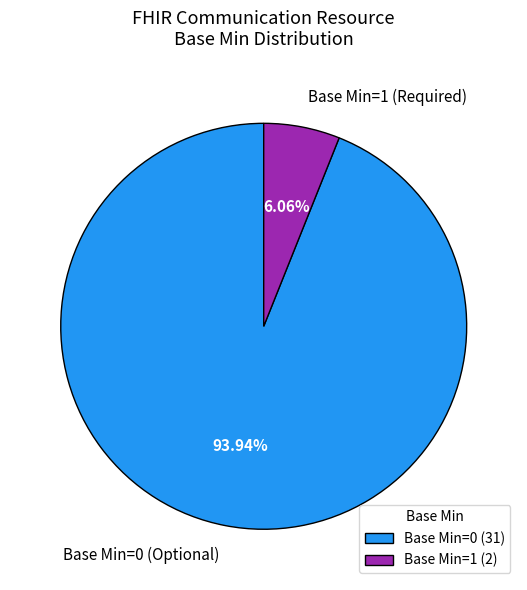

Do Base Min=1 (Required) and Base Min=0 (Optional) together represent more than half of the pie?

Yes